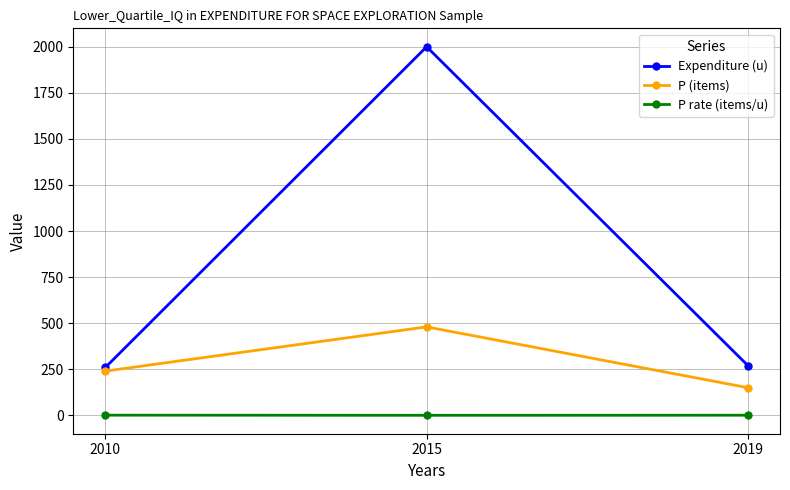

How many series are shown in this chart?

3